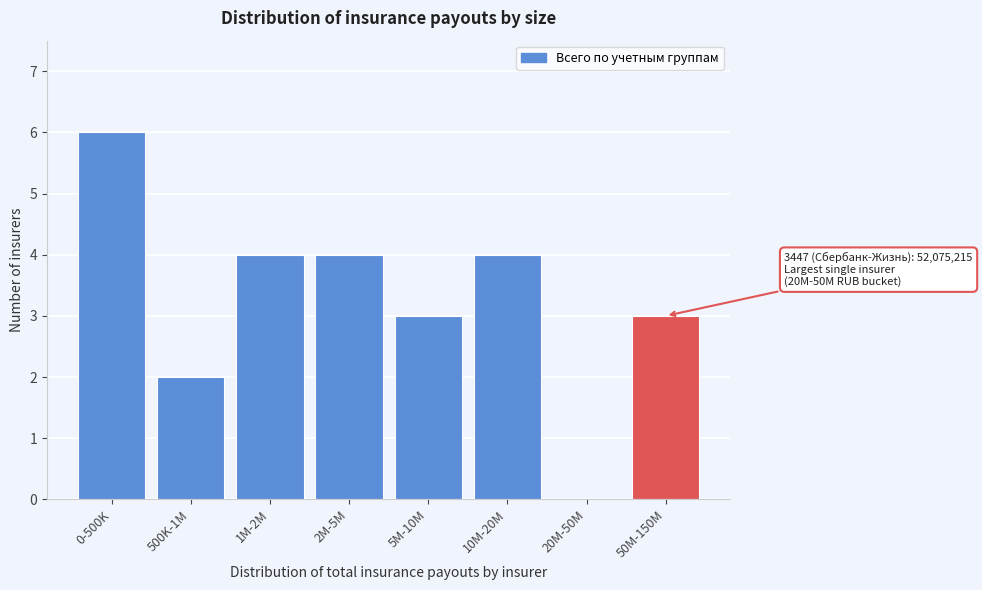

Reading left to right, transcribe all the data shown in this chart.

0-500K=6	500K-1M=2	1M-2M=4	2M-5M=4	5M-10M=3	10M-20M=4	20M-50M=0	50M-150M=3